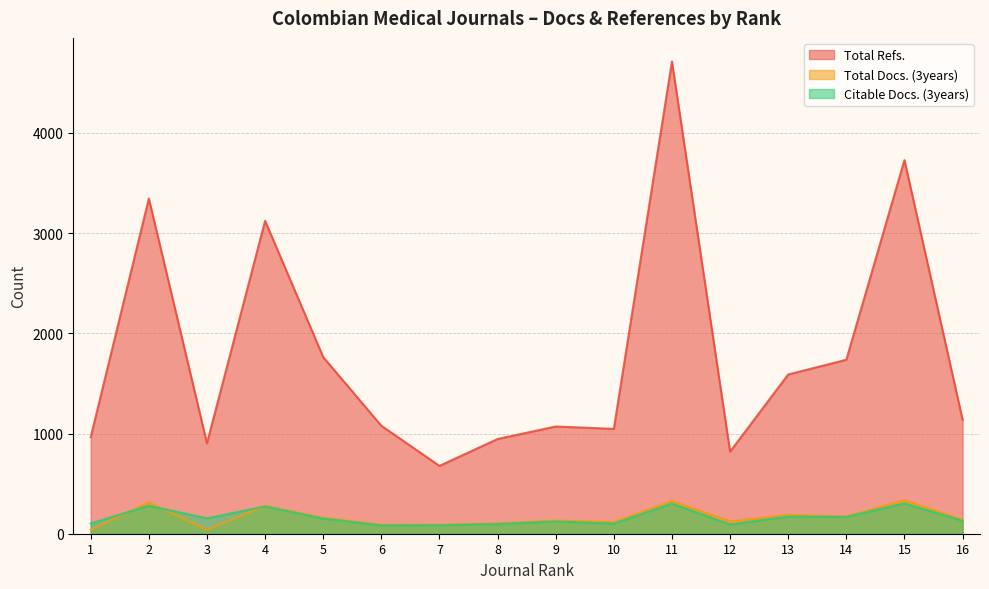

Reading left to right, list all the values displayed in this chart.

Total Refs.: 1=964	2=3345	3=902	4=3122	5=1762	6=1077	7=677	8=945	9=1070	10=1046	11=4712	12=819	13=1589	14=1736	15=3728	16=1138
Total Docs. (3years): 1=38	2=314	3=39	4=277	5=160	6=90	7=91	8=103	9=132	10=116	11=328	12=123	13=189	14=171	15=336	16=141
Citable Docs. (3years): 1=103	2=279	3=153	4=273	5=151	6=83	7=85	8=97	9=122	10=101	11=301	12=92	13=171	14=168	15=303	16=129